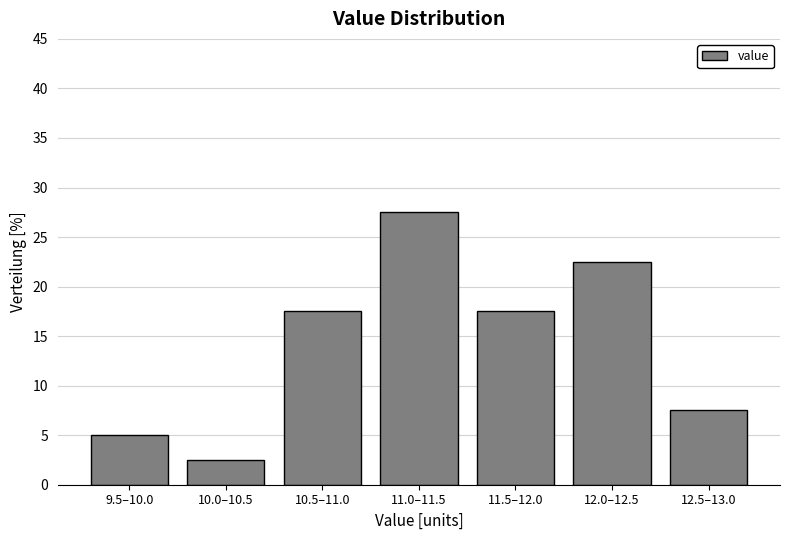

Reading left to right, what are all the values shown in this chart?

5.0	2.5	17.5	27.5	17.5	22.5	7.5